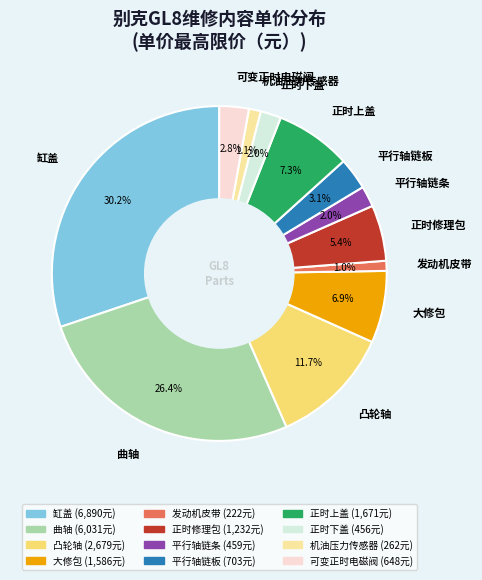

Which has a higher value, 发动机皮带 or 正时修理包?

正时修理包